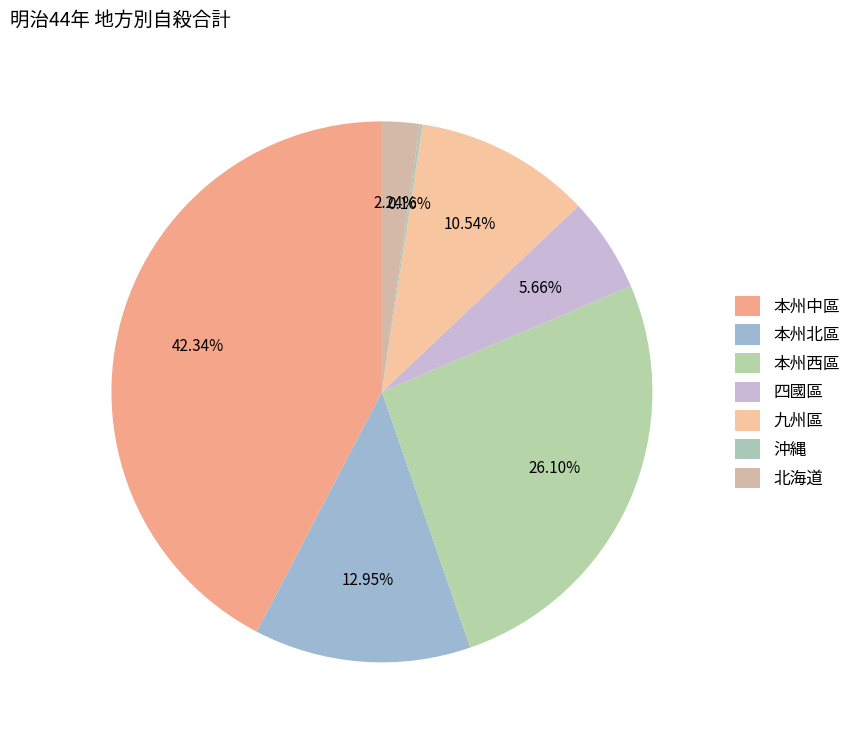

Count the number of slices in the pie.

7